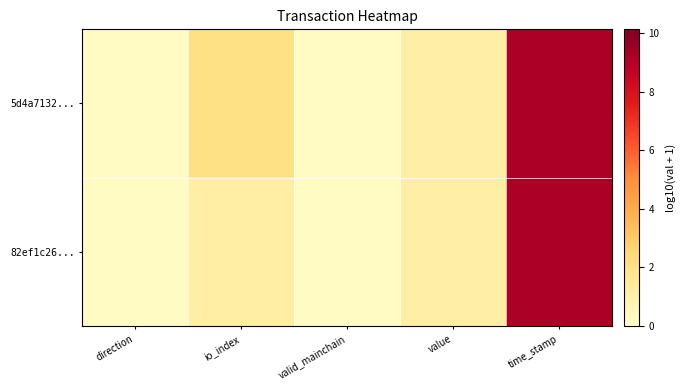

Which series has the largest range (max minus min)?

5d4a7132...